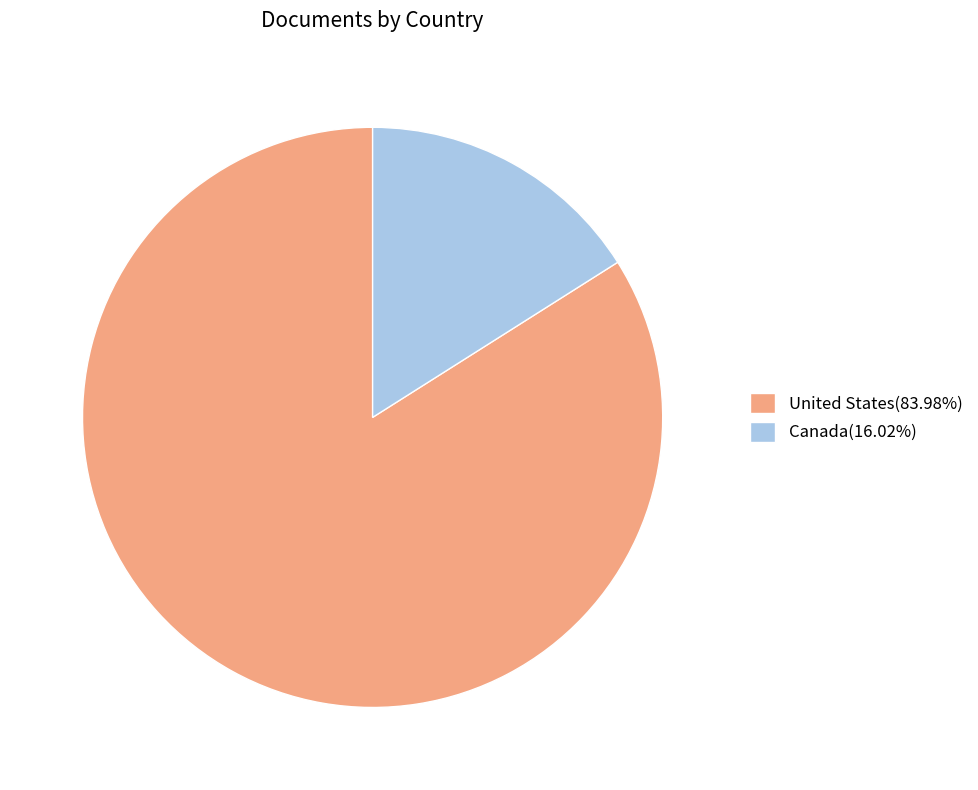

The United States slice represents 84% of the pie. True or false?

True